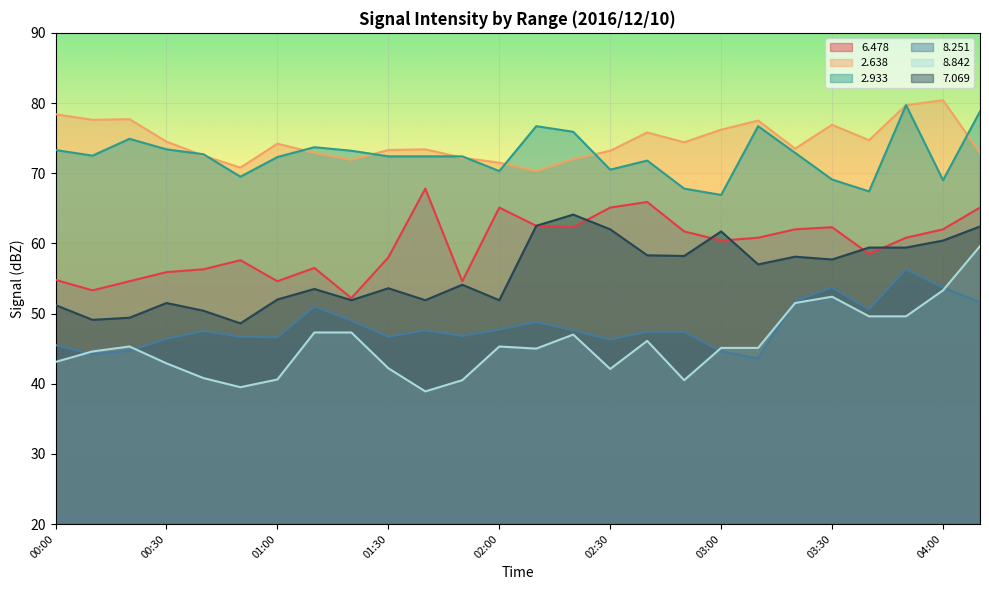

Rank the series at 01:40 from lowest to highest value.

  8.842,   8.251,   7.069,   6.478,   2.933,   2.638